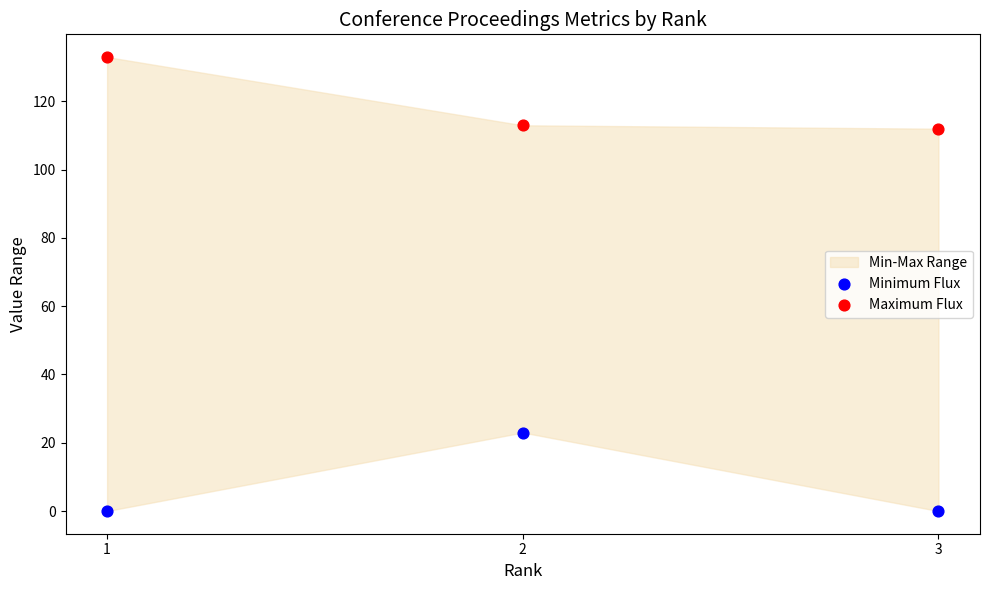

Across all series, what Y value is closest to 66?

23